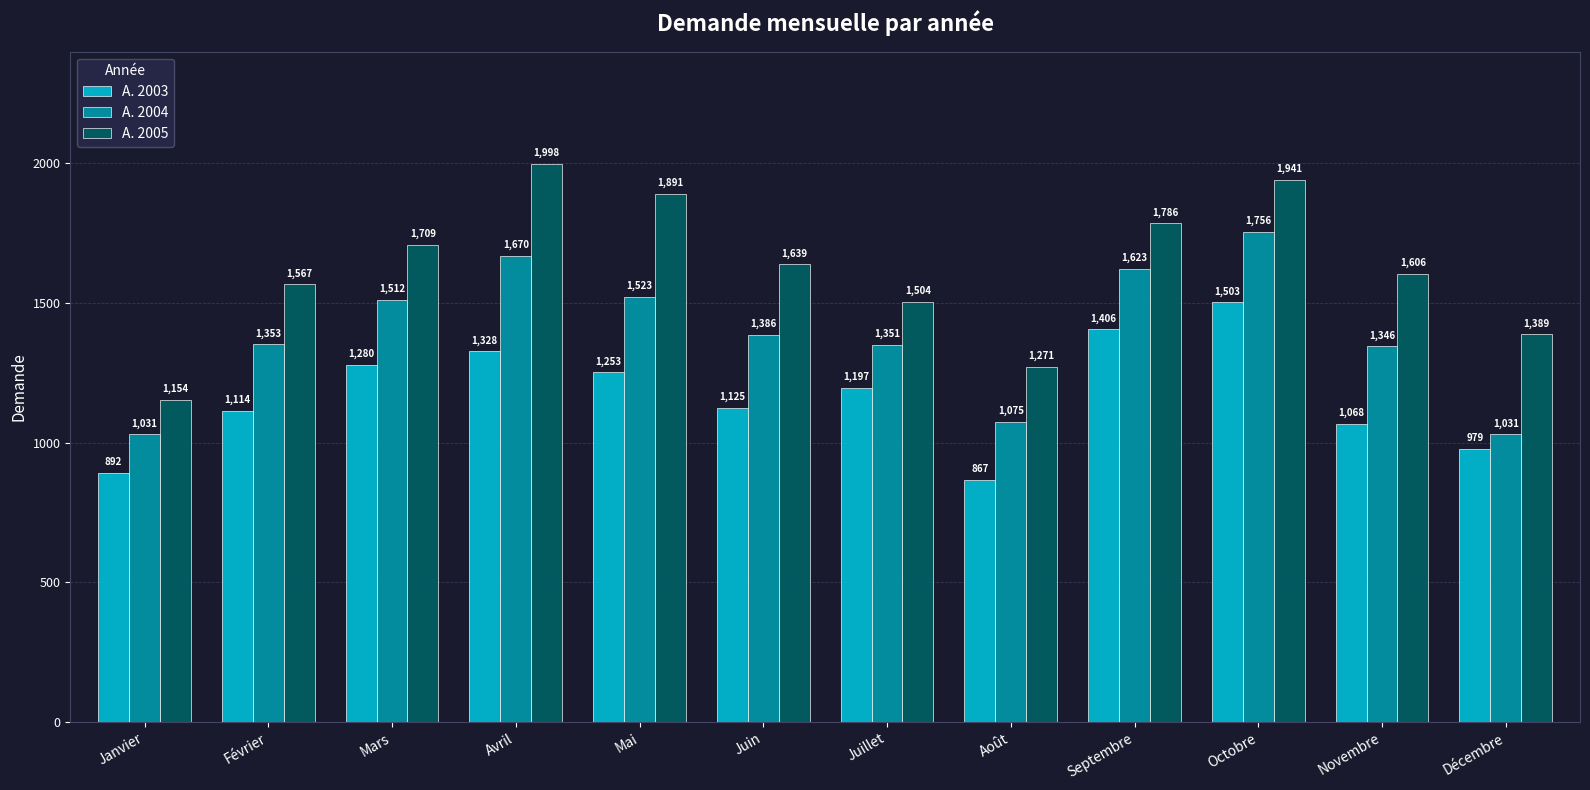

The value of A. 2003 at Mai is 2016. True or false?

False